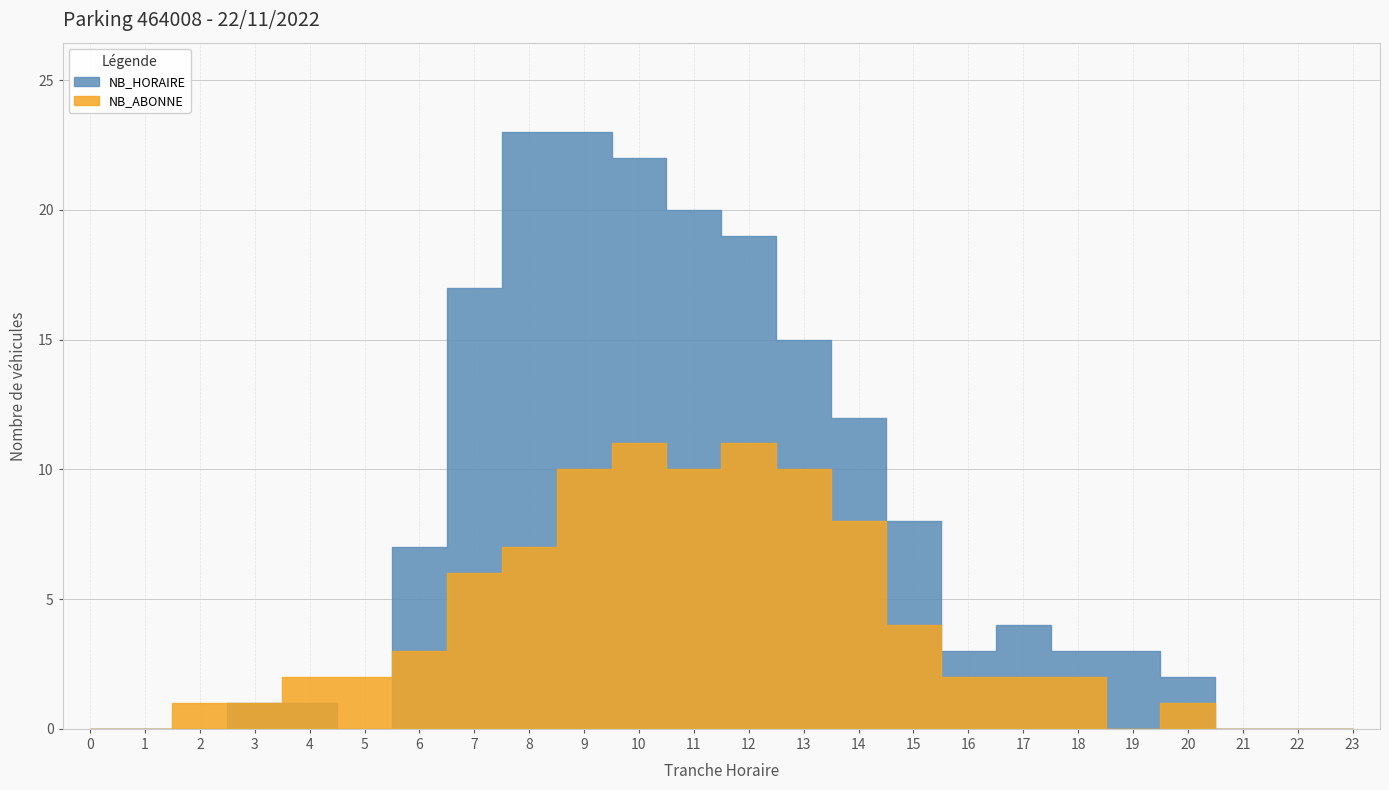

What value does the NB_ABONNE series have at 3?

1